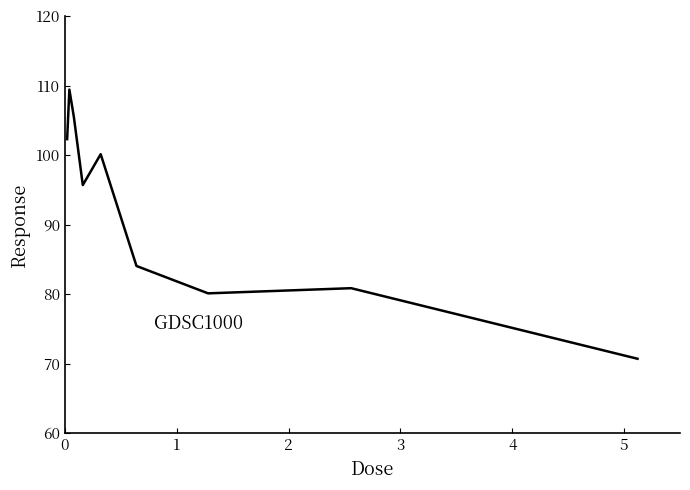

What is the difference between the maximum and minimum values?

38.7